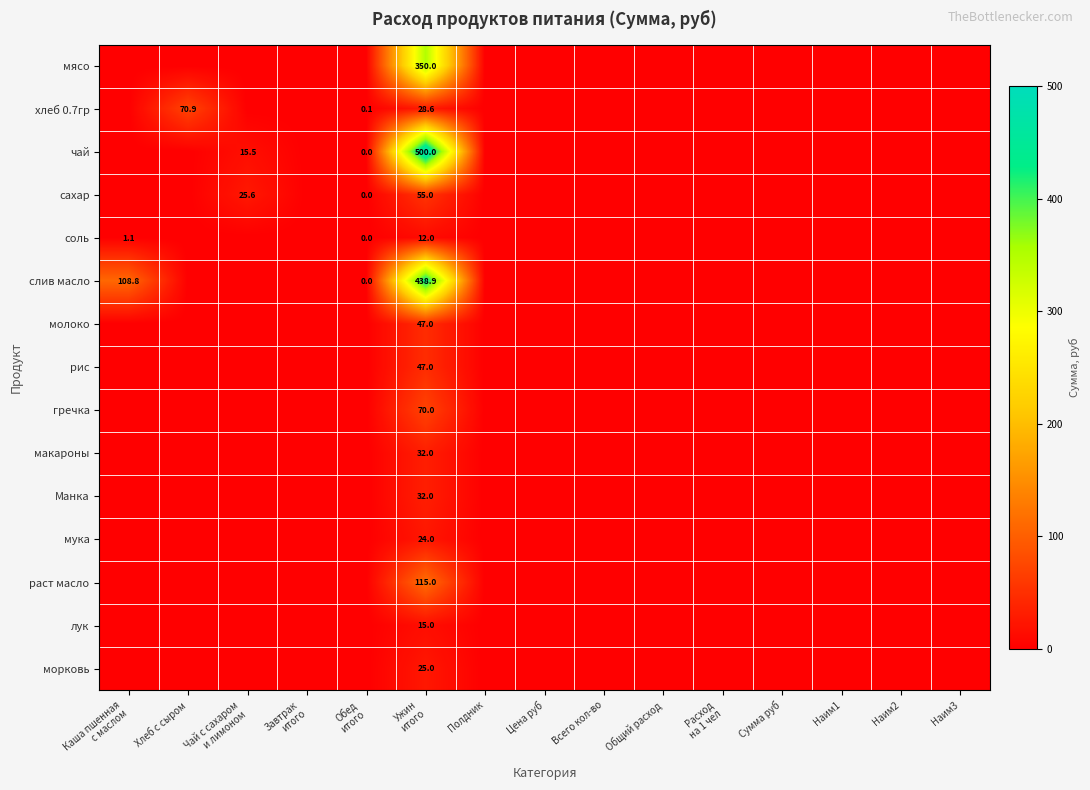

Which series has the largest range (max minus min)?

чай